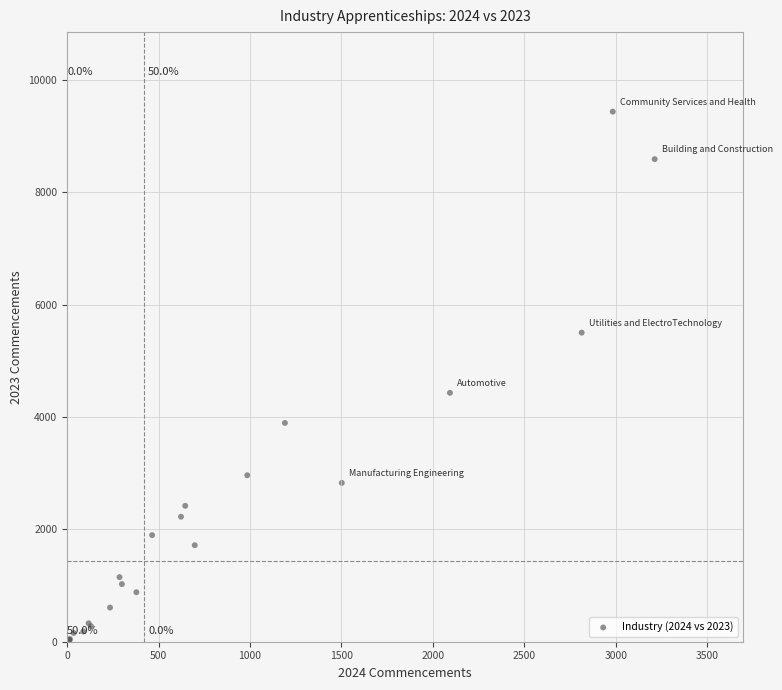

What Y value in the scatter plot is closest to 4727?

4430